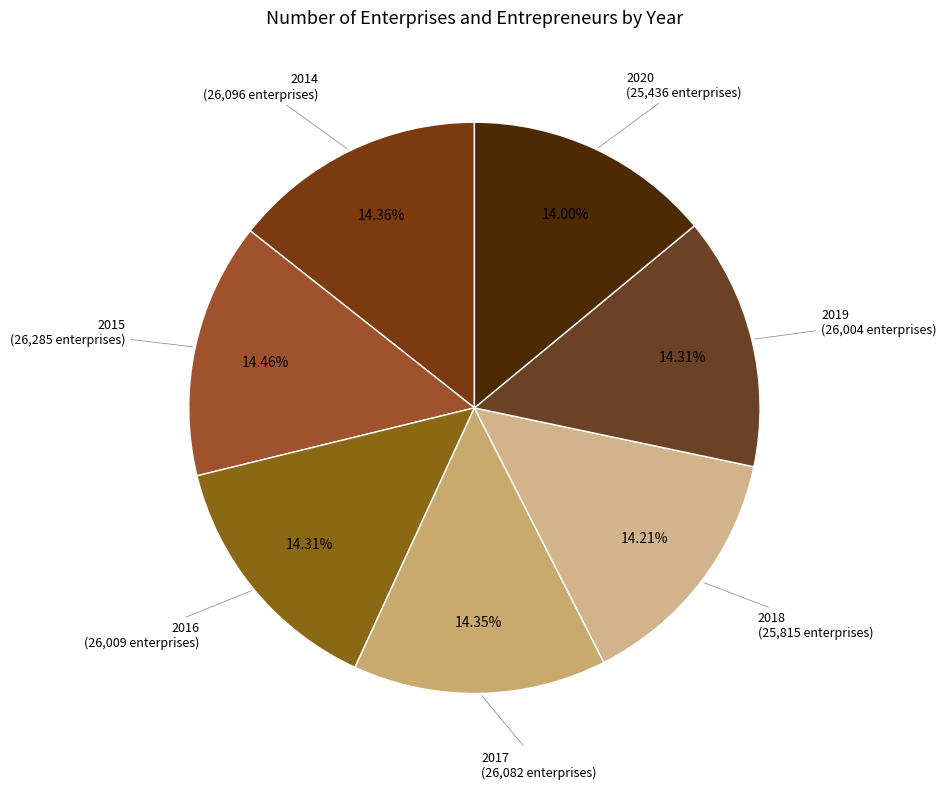

How many segments does this pie chart have?

7